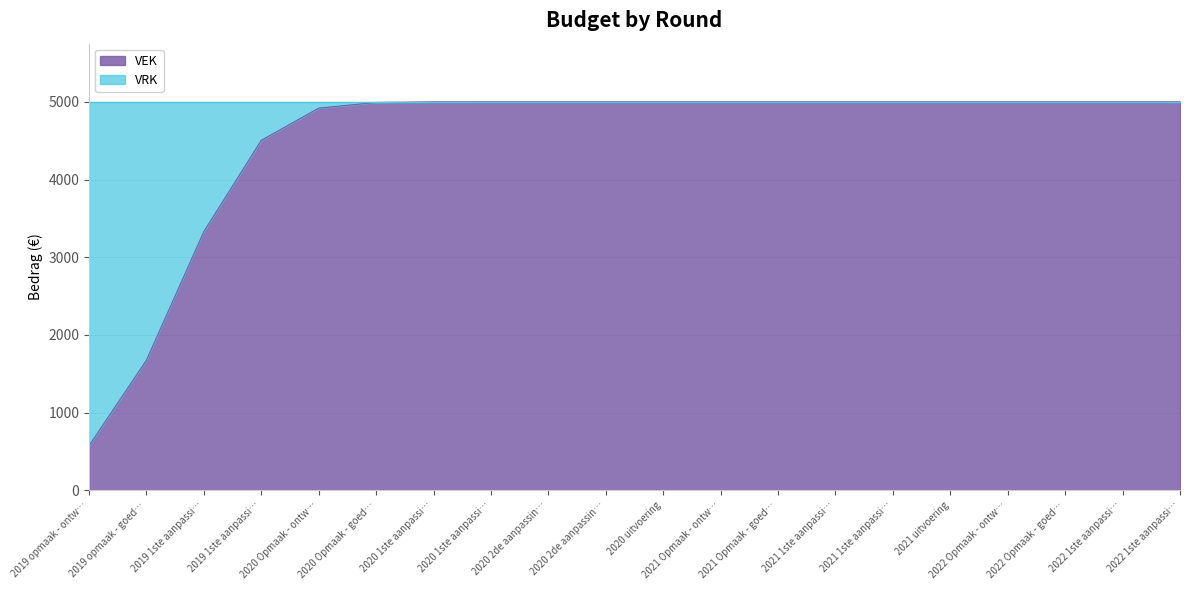

True or false: VEK has more than 0 points higher than both neighbors.

False